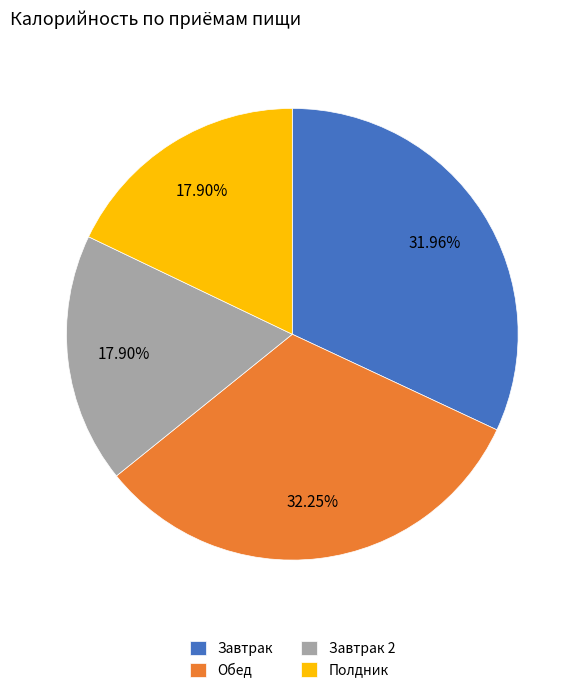

What percentage is NOT represented by Обед?

67.8%